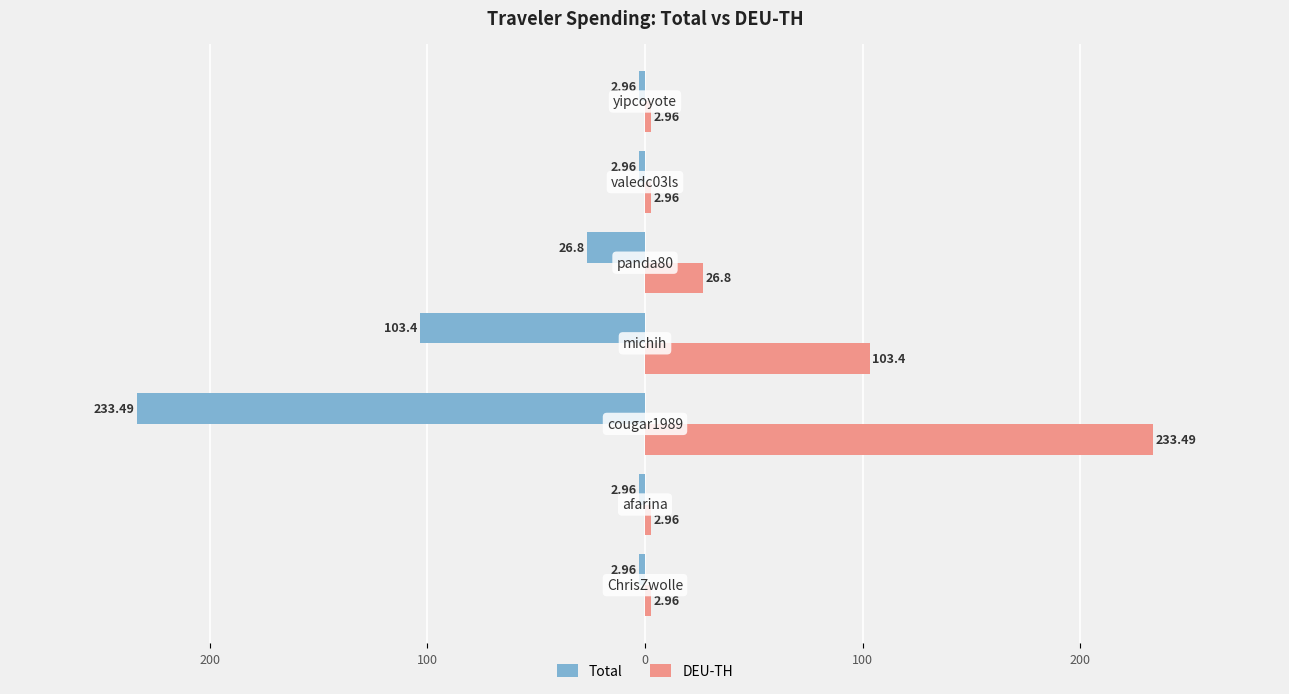

What are all the series names shown in the legend?

Total, DEU-TH